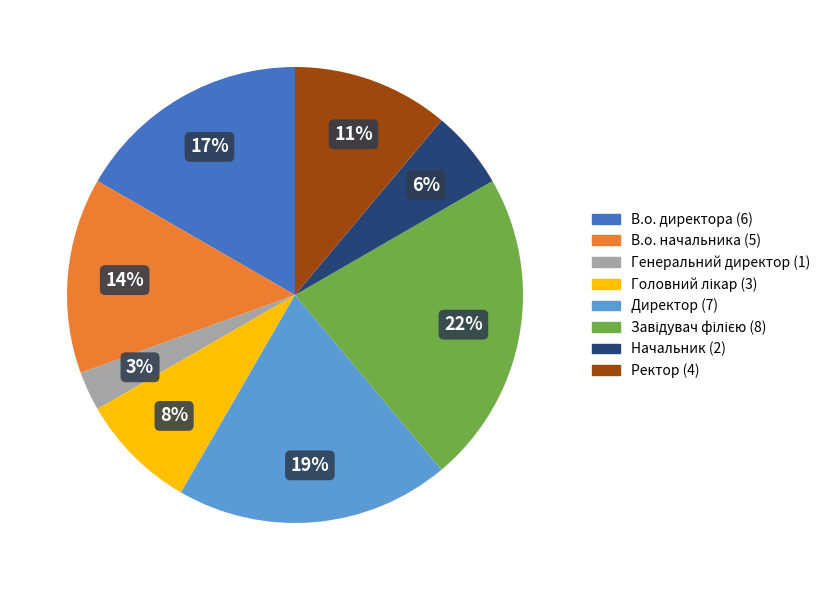

Combined, do Генеральний директор and Ректор account for over 50%?

No